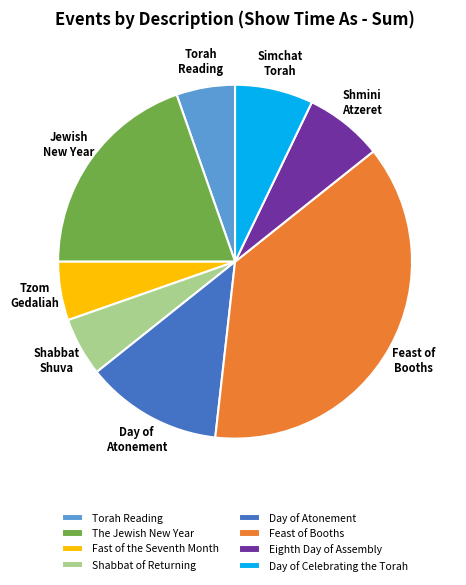

The Day of Celebrating the Torah slice represents 1% of the pie. True or false?

False